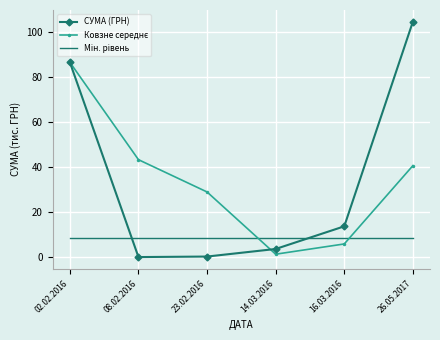

At which category is the sum across all series the highest?

02.02.2016